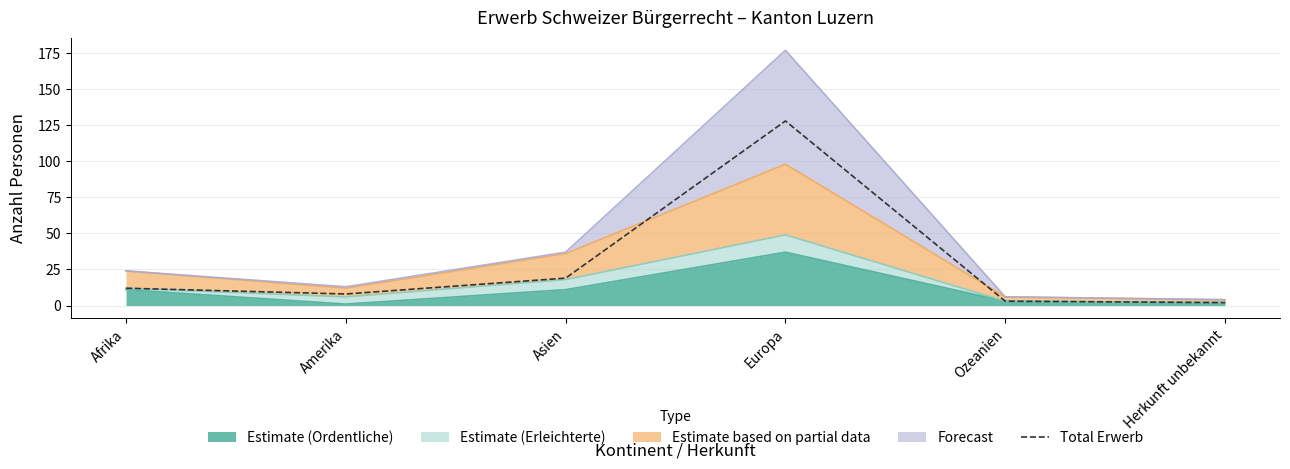

How many data points does each series have?

6